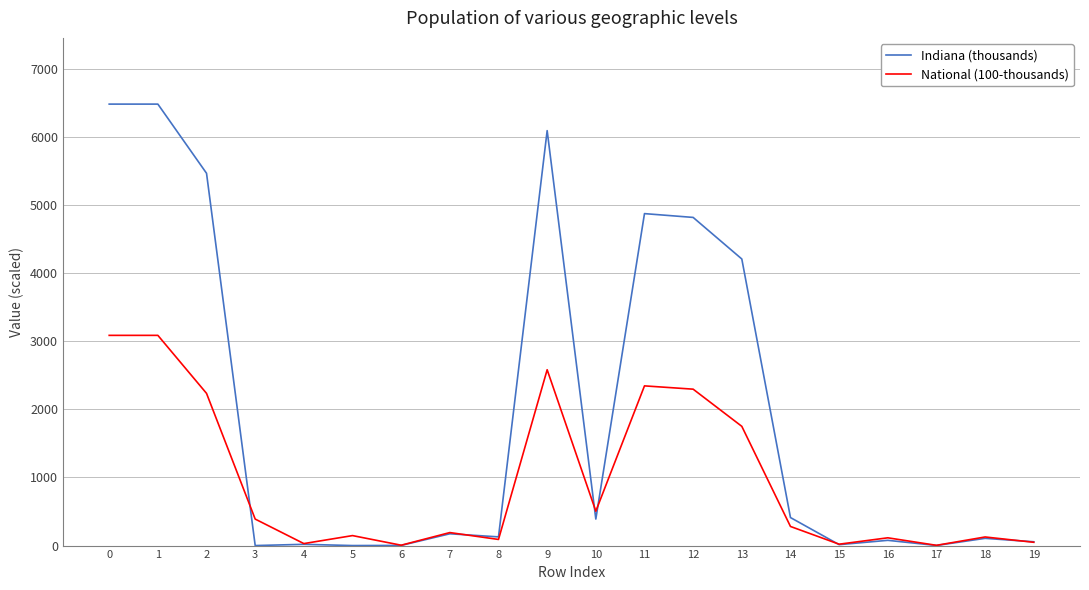

Which series has the largest range (max minus min)?

Indiana (thousands)